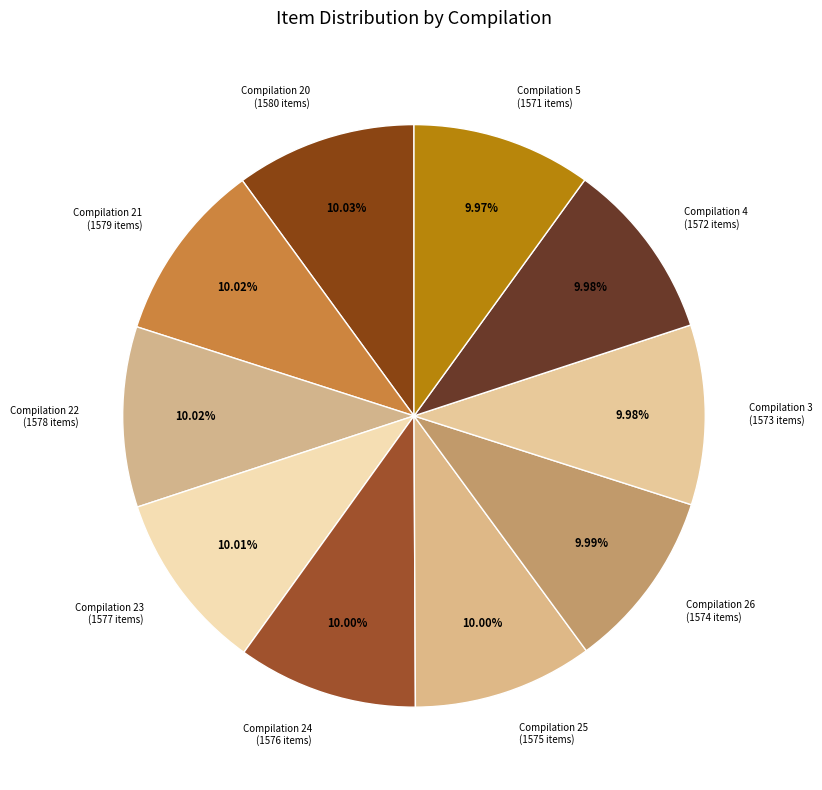

What is the ratio of the value at Compilation 21 to the value at Compilation 5?

1.0